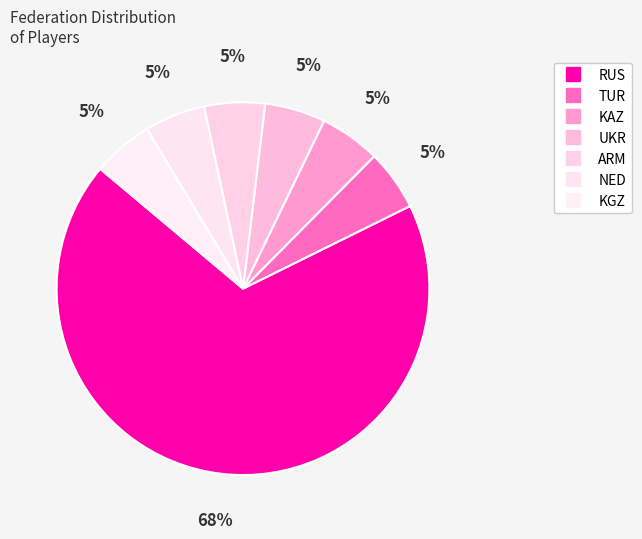

What is the smallest slice in the pie chart?

TUR